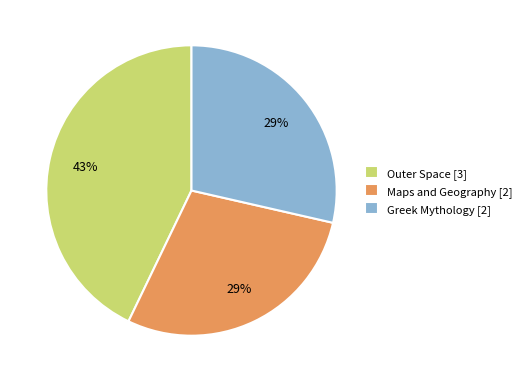

Is there a majority slice in this chart?

No